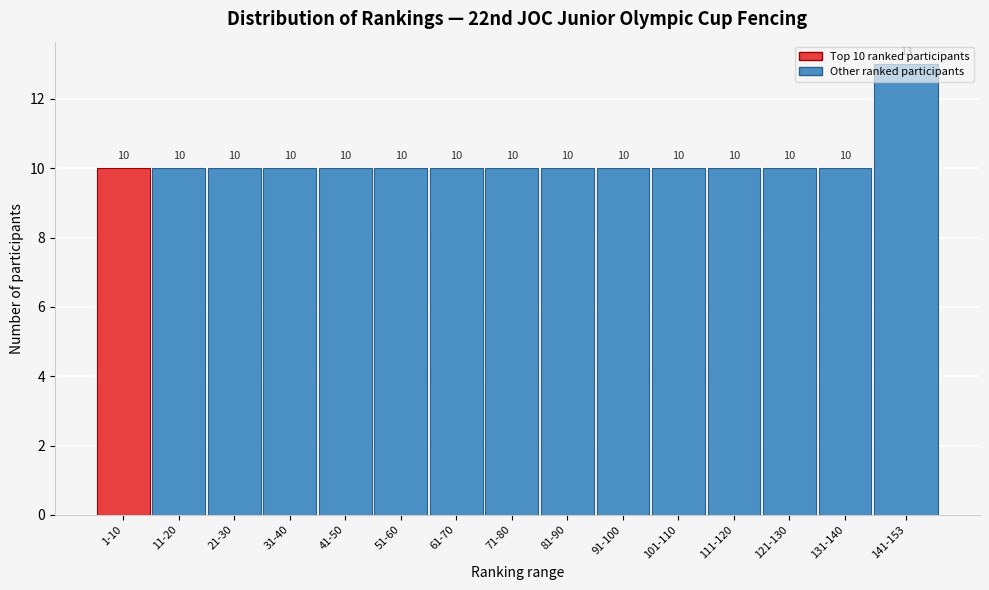

What value does the data have at 91-100?

10